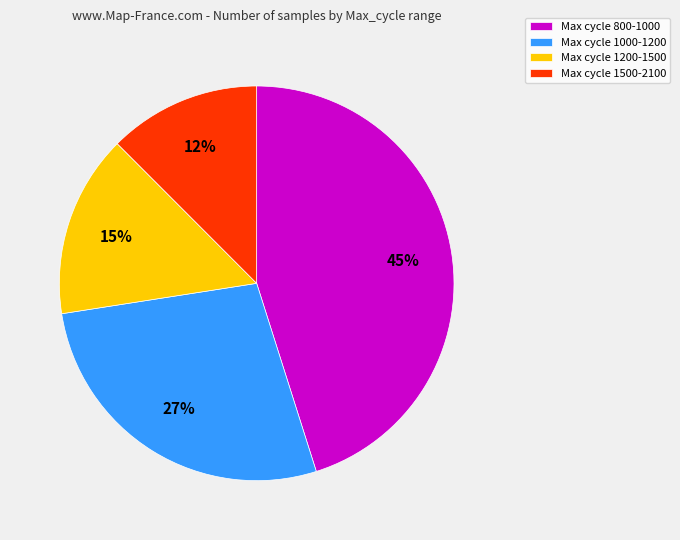

Which slice is the smallest?

Max cycle 1500-2100